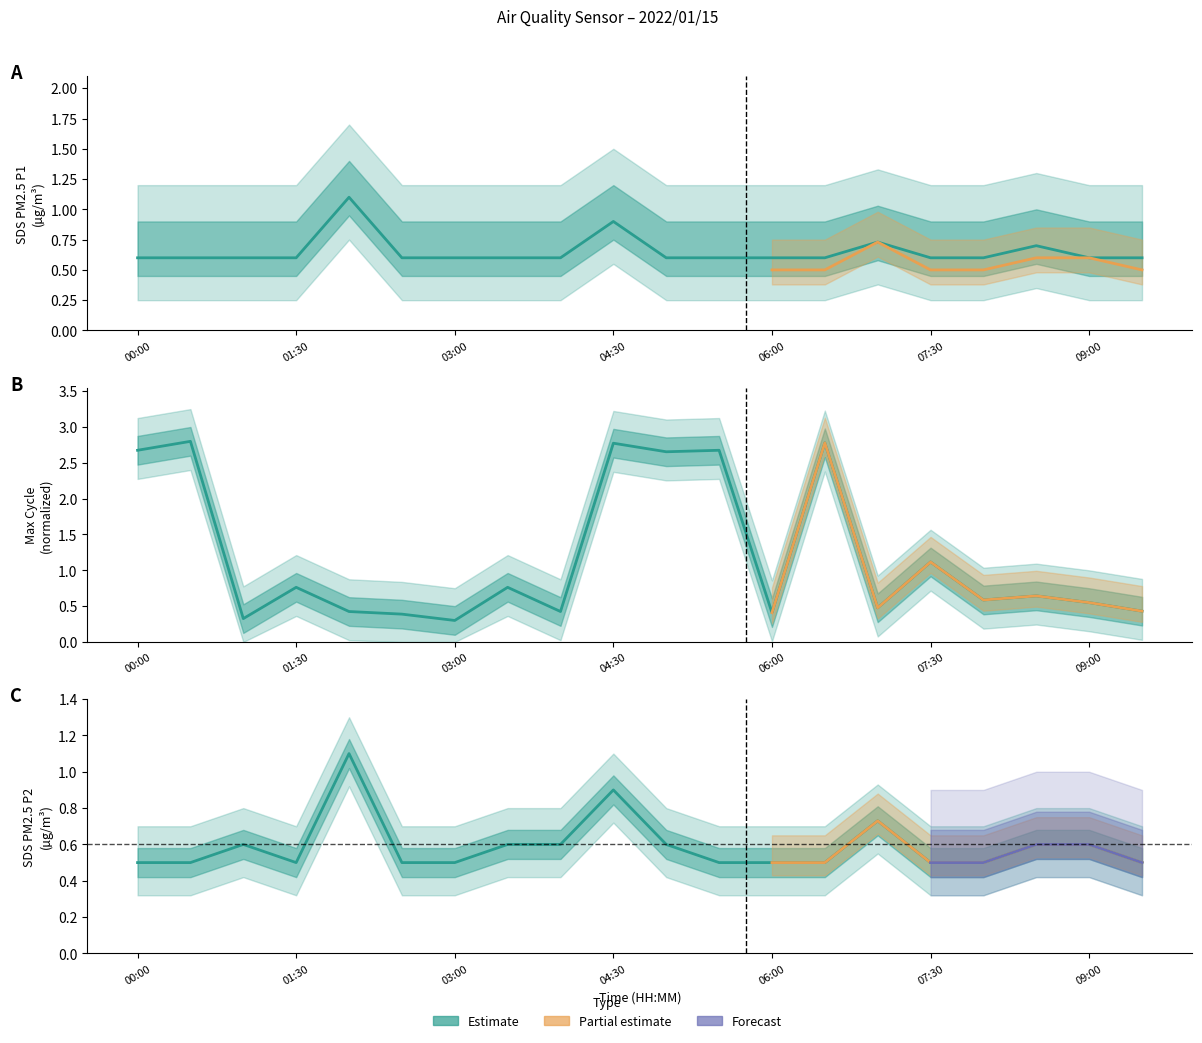

What is the difference between the maximum and minimum values in the Max_cycle series?

2.5